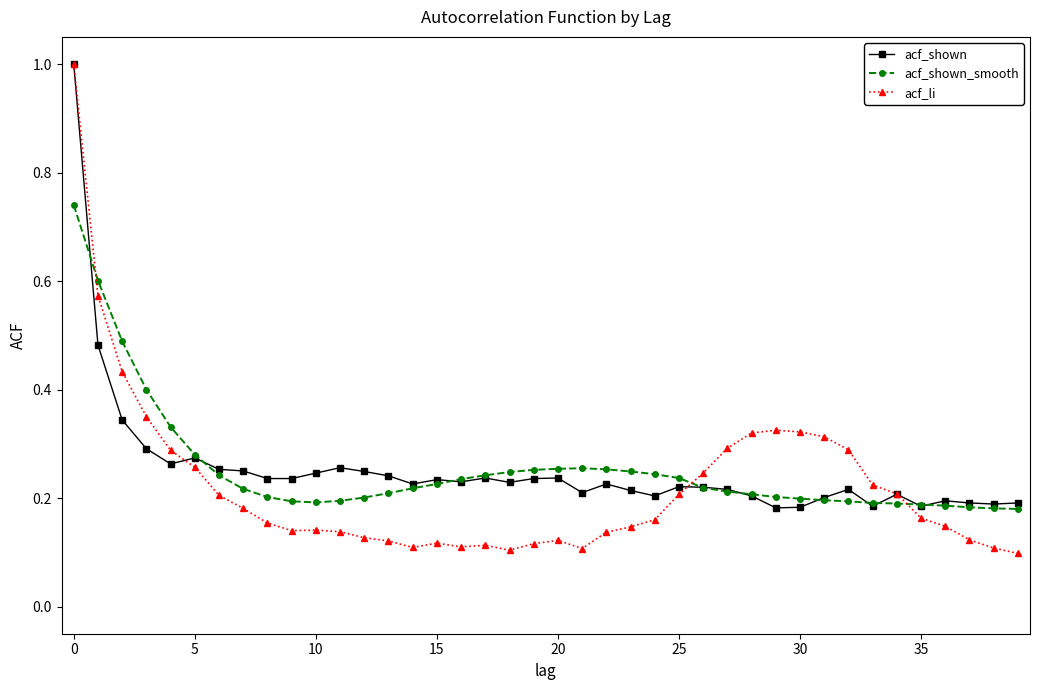

At how many categories does at least one series exceed 0?

40